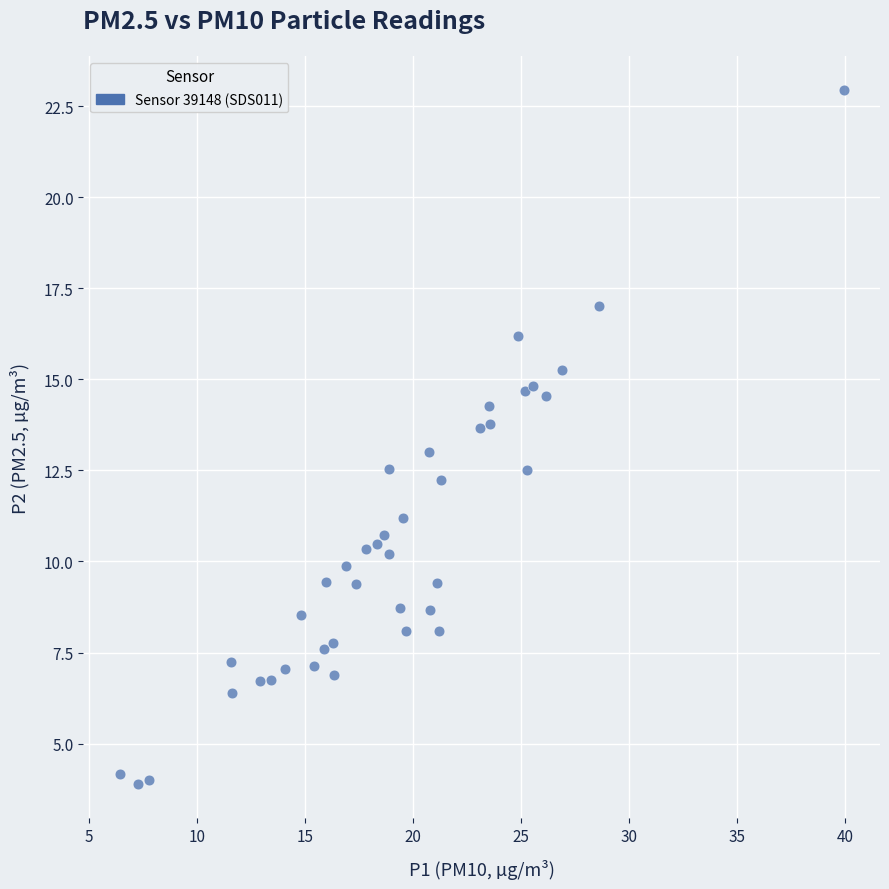

What is the range of Y values (max minus min)?

19.0